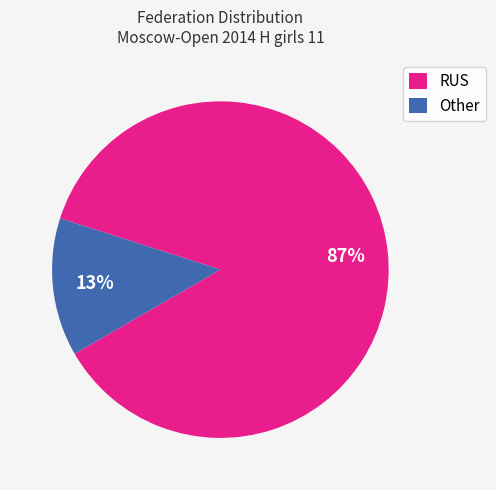

What percentage is the Other slice, to the nearest percent?

13%